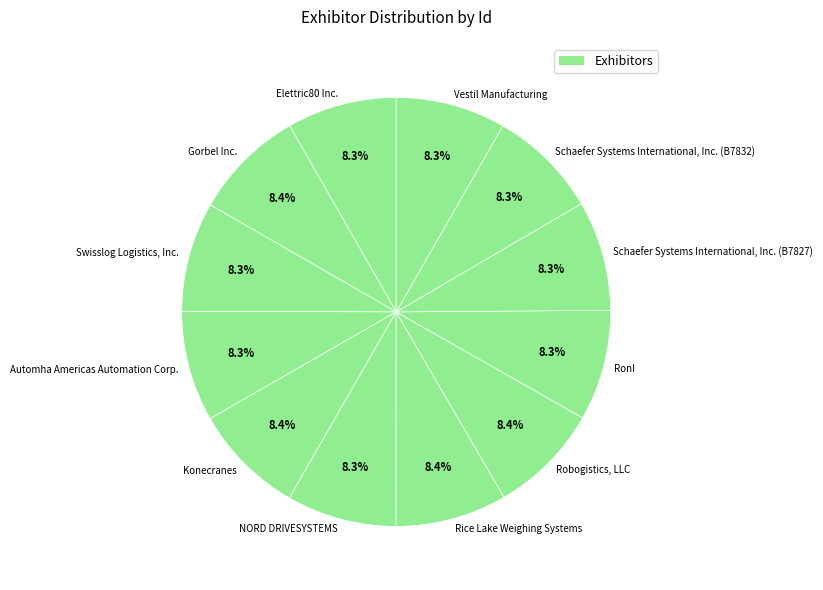

What percentage is the RonI slice, to the nearest percent?

8%